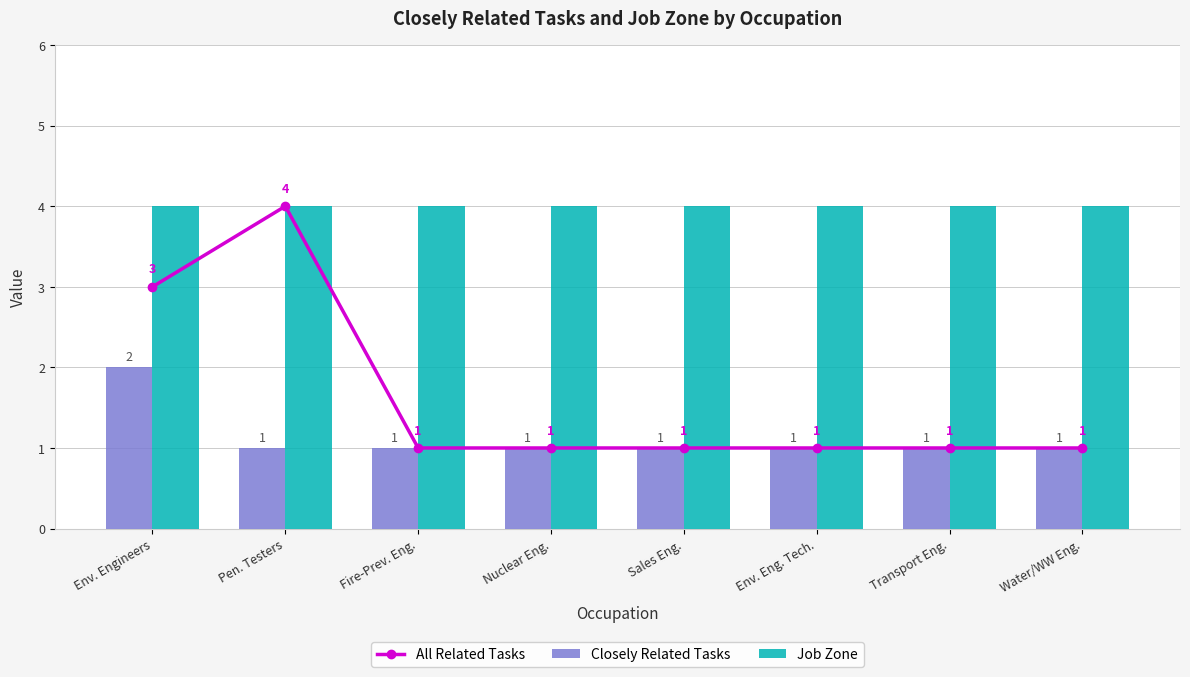

Between Pen. Testers and Water/WW Eng., which series saw the biggest shift?

All Related Tasks